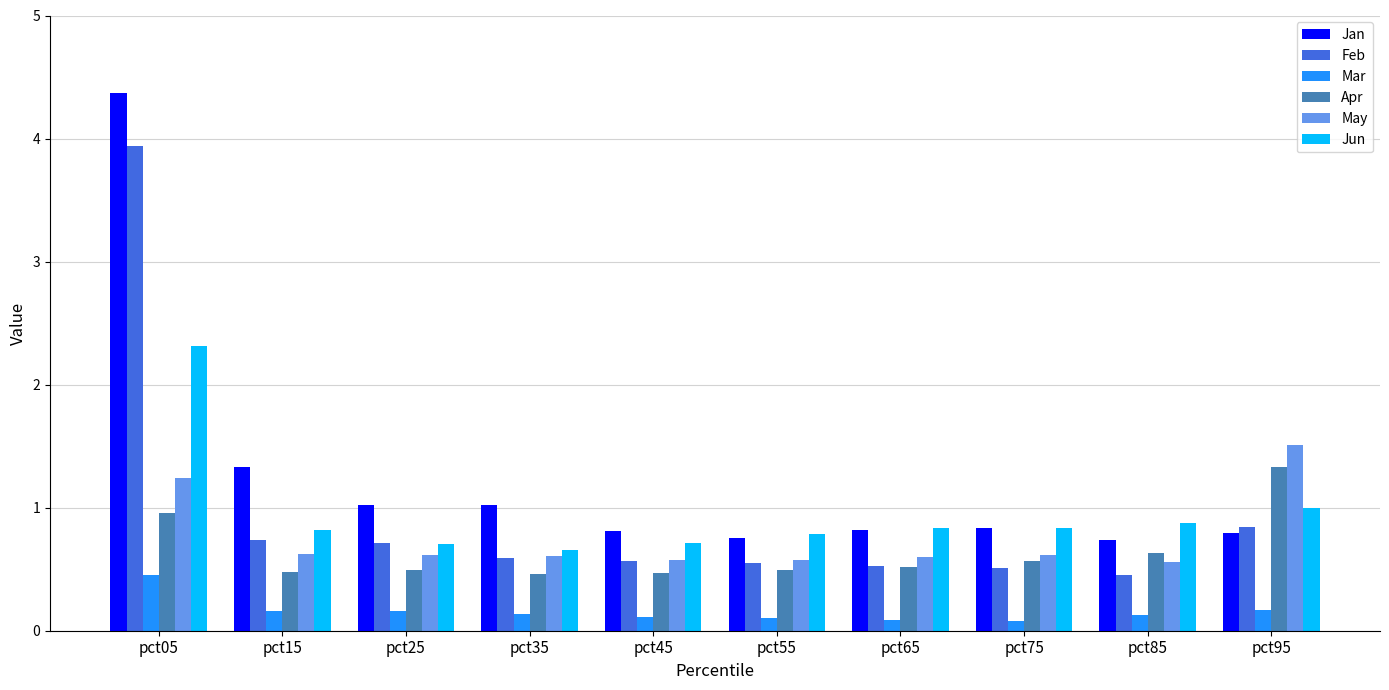

Which series changed the most between pct25 and pct95?

May